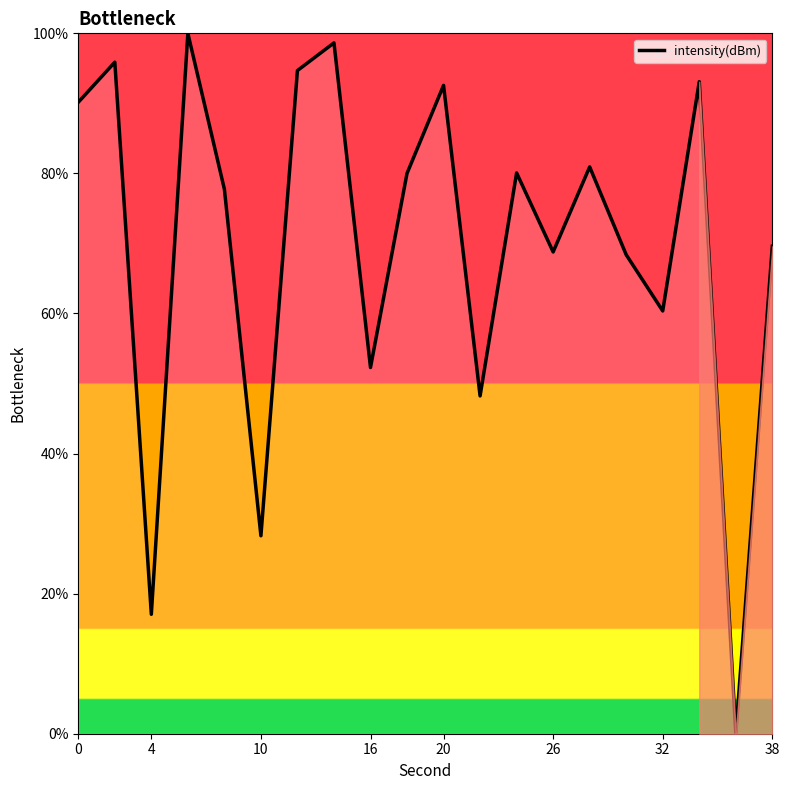

Does the chart display data point markers on the line(s)?

No